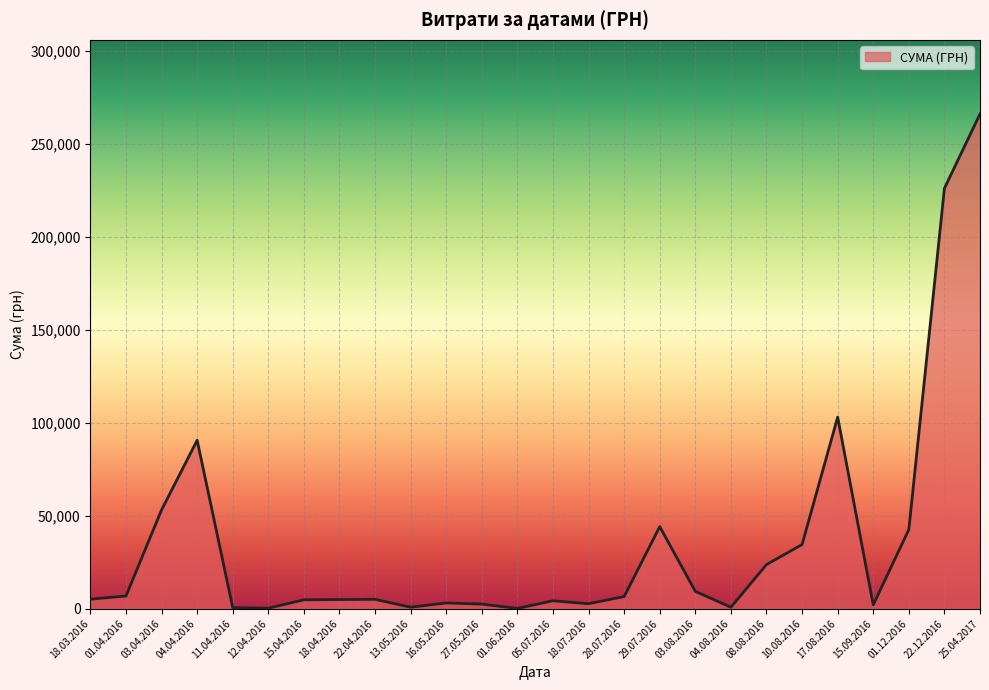

Which label corresponds to the largest value in the chart?

25.04.2017